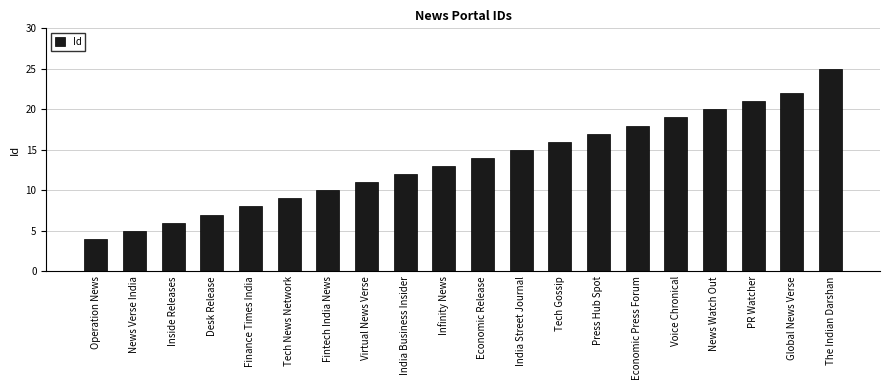

What is the smallest value displayed?

4